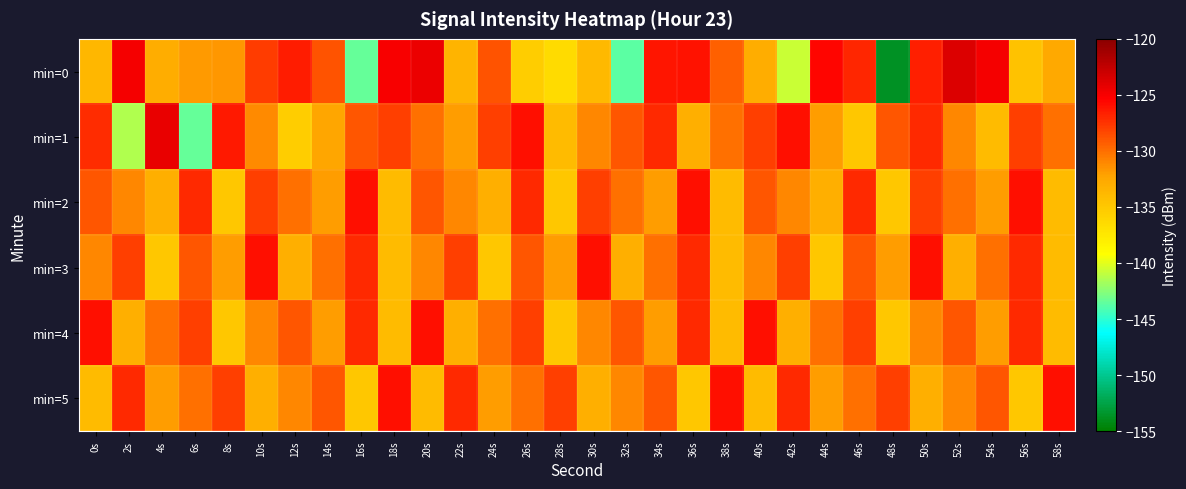

What is the maximum value shown in the chart?

-123.8